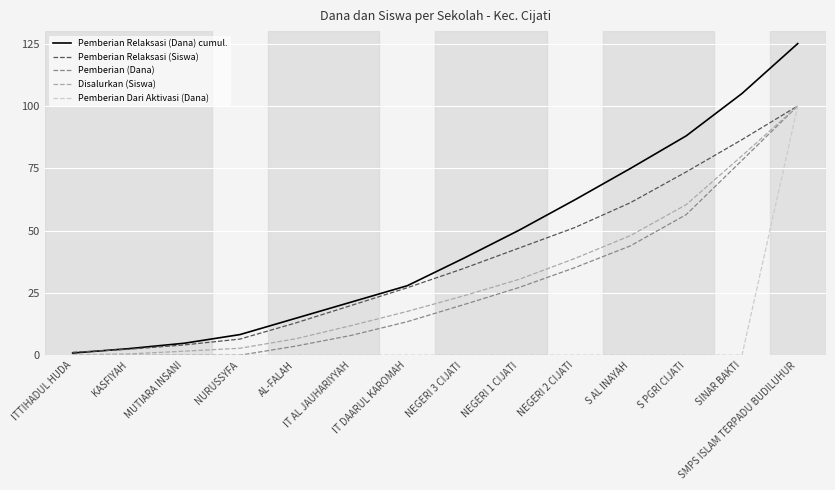

What is the highest value of the Pemberian (Dana) series?

100.0